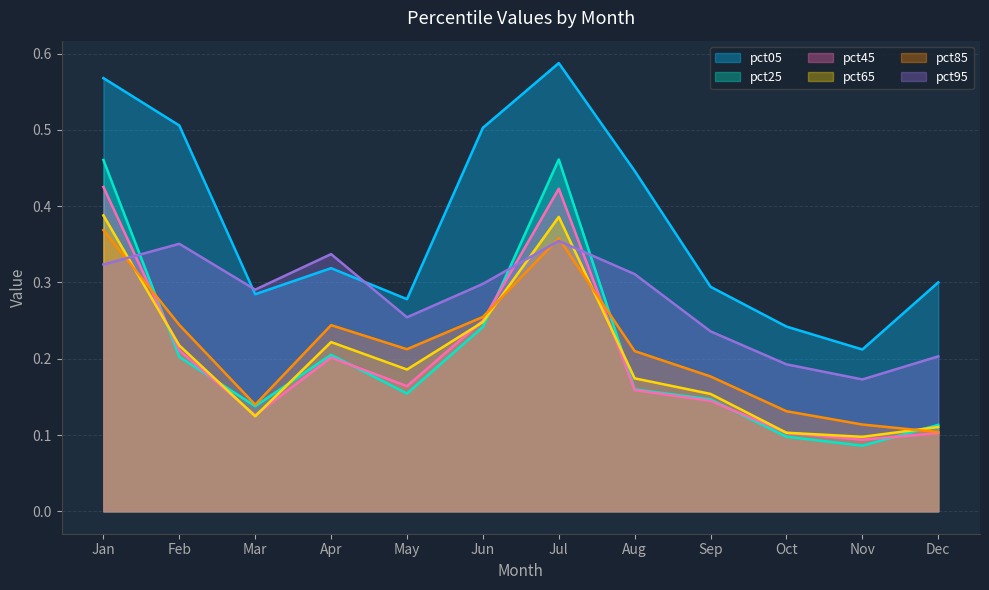

What is the value of the pct85 point at the 10th from the left?

0.1